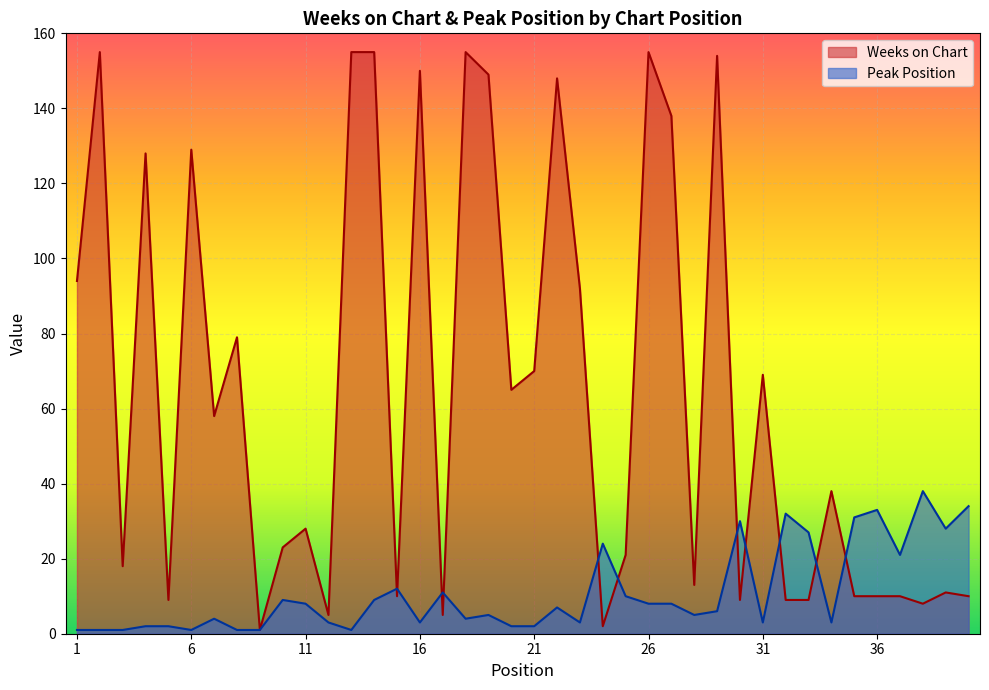

At which category is the sum across all series the highest?

14